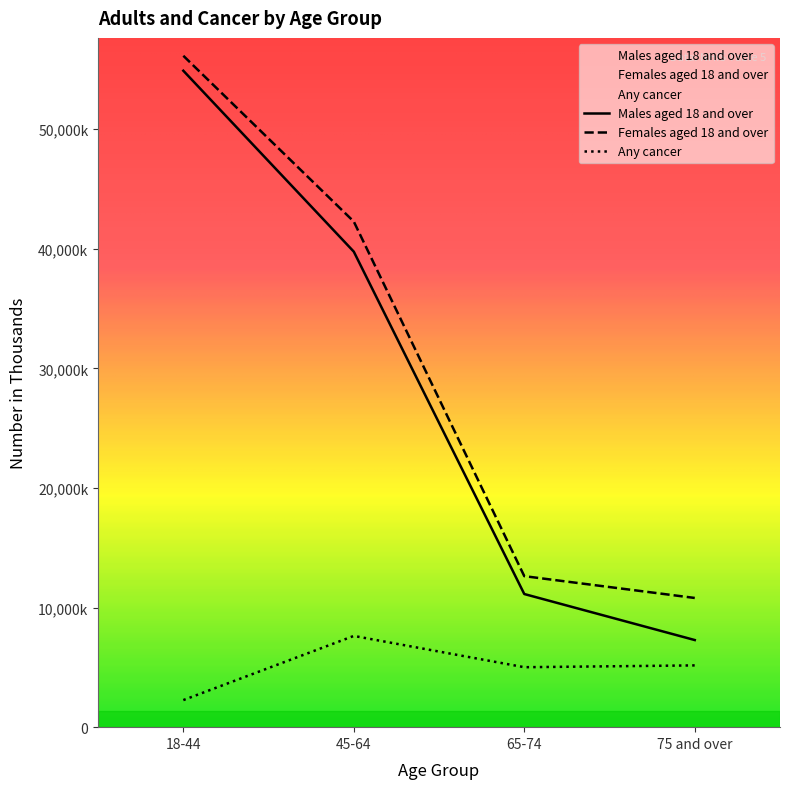

What are all the series names shown in the legend?

Any cancer, Males aged 18 and over, Females aged 18 and over